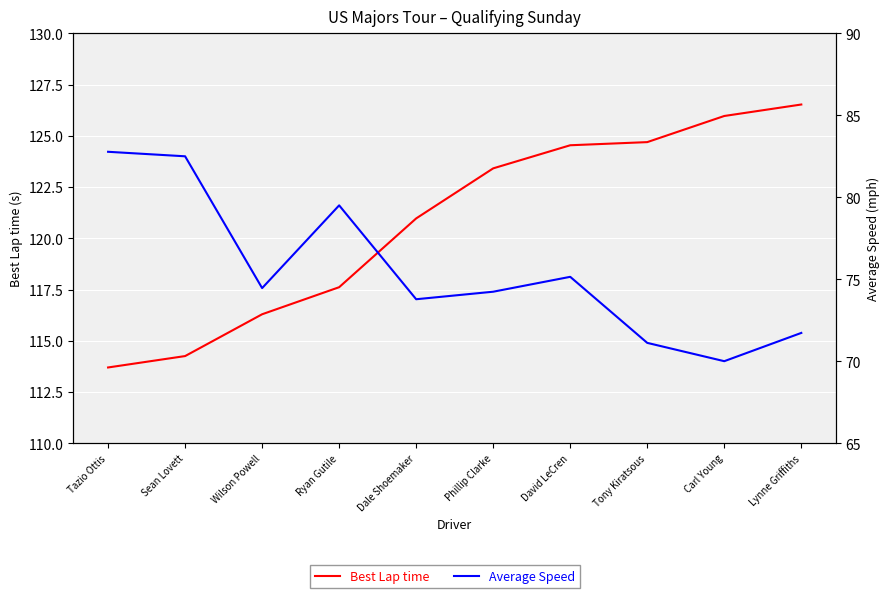

Does the chart display data point markers on the line(s)?

No